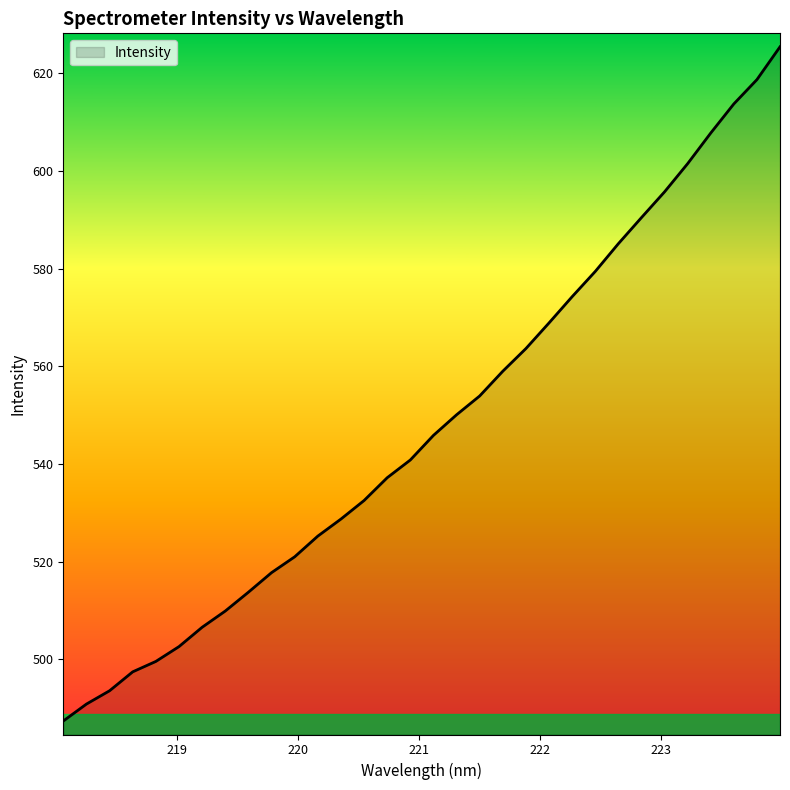

What is the sum of all values?

17537.4